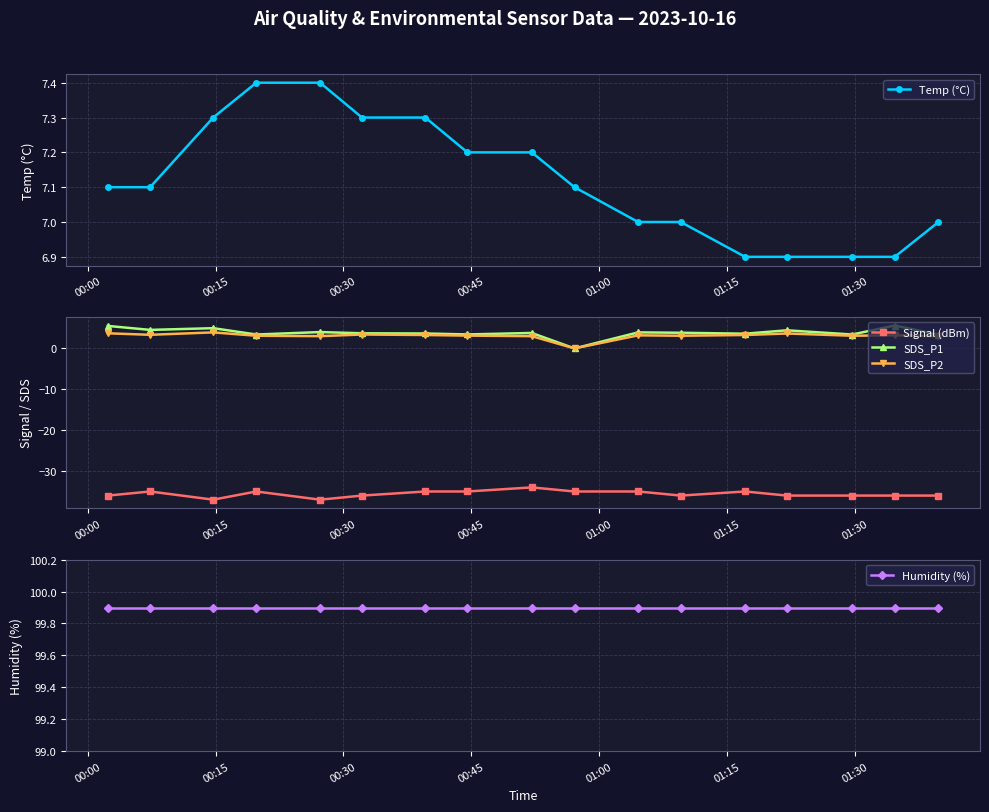

Which series has the largest range (max minus min)?

SDS_P1